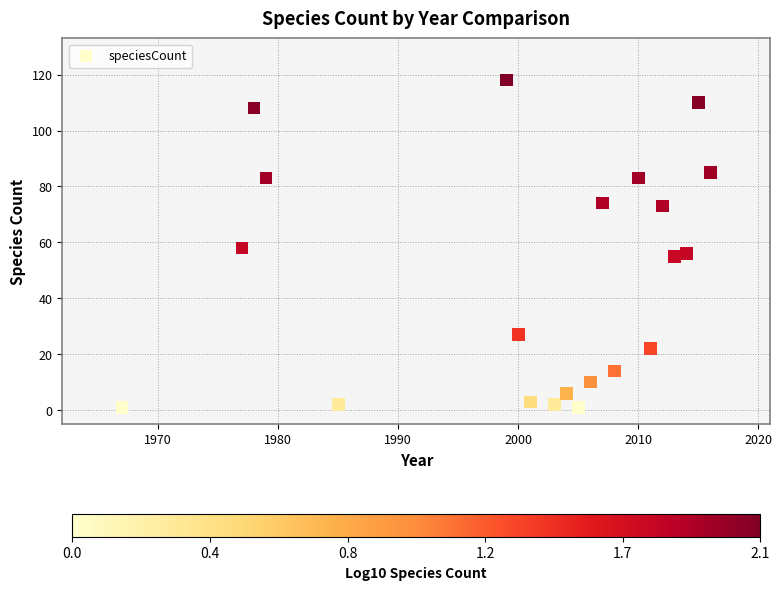

What is the range of X values (max minus min)?

49